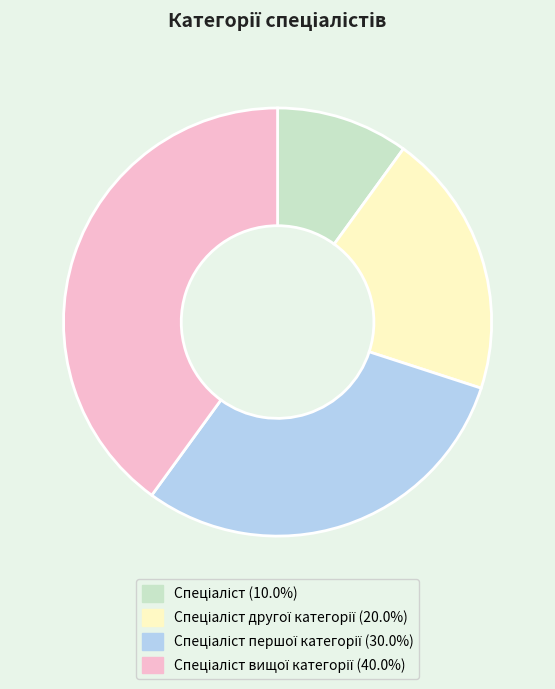

Is there a majority slice in this chart?

No